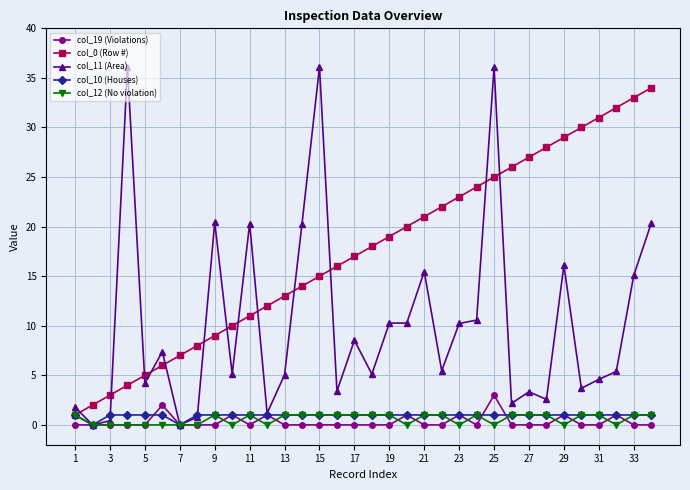

True or false: col_0 (Row #) has more than 0 points higher than both neighbors.

False